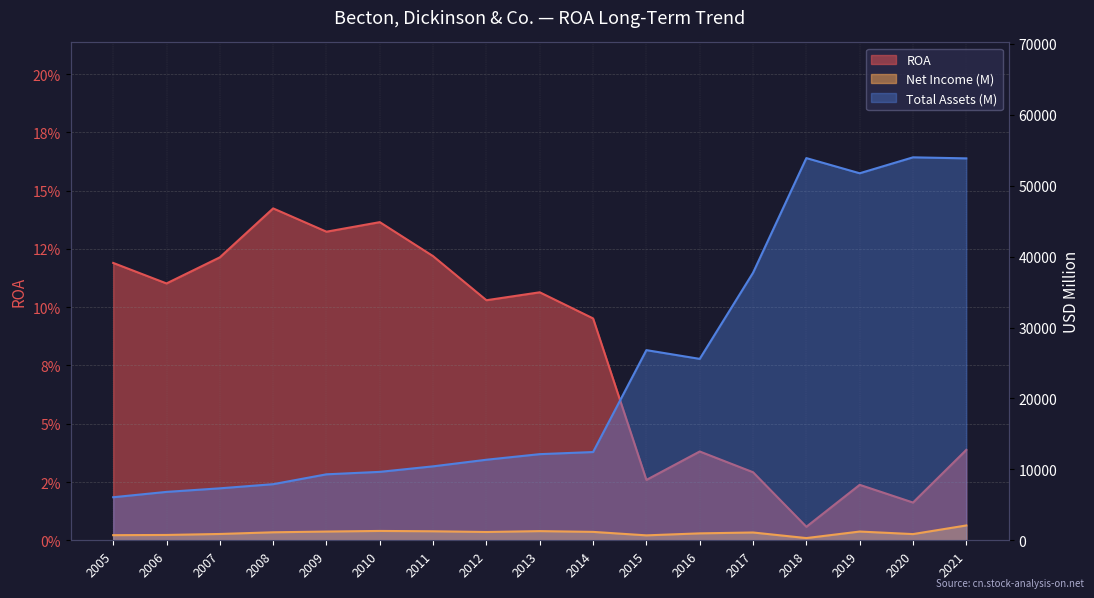

Reading left to right, list all the values displayed in this chart.

ROA: 0.1	0.1	0.1	0.1	0.1	0.1	0.1	0.1	0.1	0.1	0.0	0.0	0.0	0.0	0.0	0.0	0.0
Net Income (M): 722.0	752.0	890.0	1127.0	1232.0	1318.0	1271.0	1170.0	1293.0	1185.0	695.0	976.0	1100.0	311.0	1233.0	874.0	2092.0
Total Assets (M): 6072.0	6825.0	7329.0	7913.0	9305.0	9651.0	10430.0	11361.0	12149.0	12447.0	26820.0	25586.0	37734.0	53904.0	51765.0	54012.0	53866.0